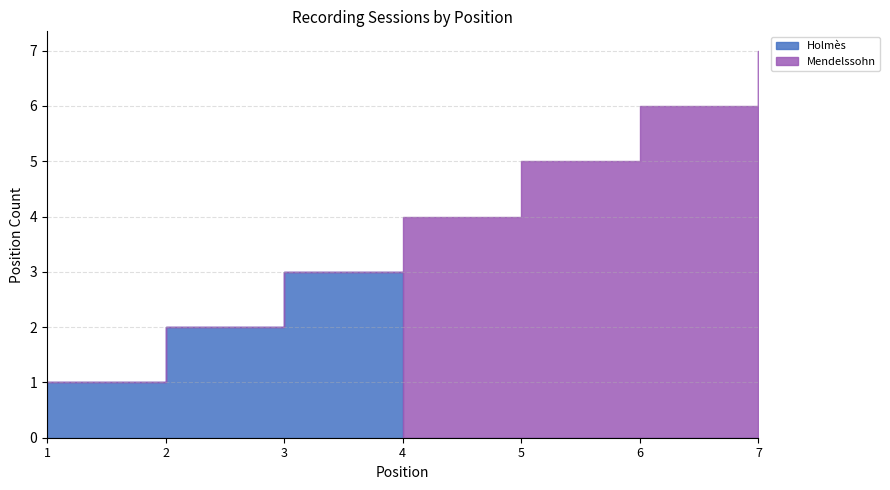

Reading right to left, what are all the values shown in this chart?

Holmès: 0	0	0	0	3	2	1
Mendelssohn: 7	6	5	4	0	0	0